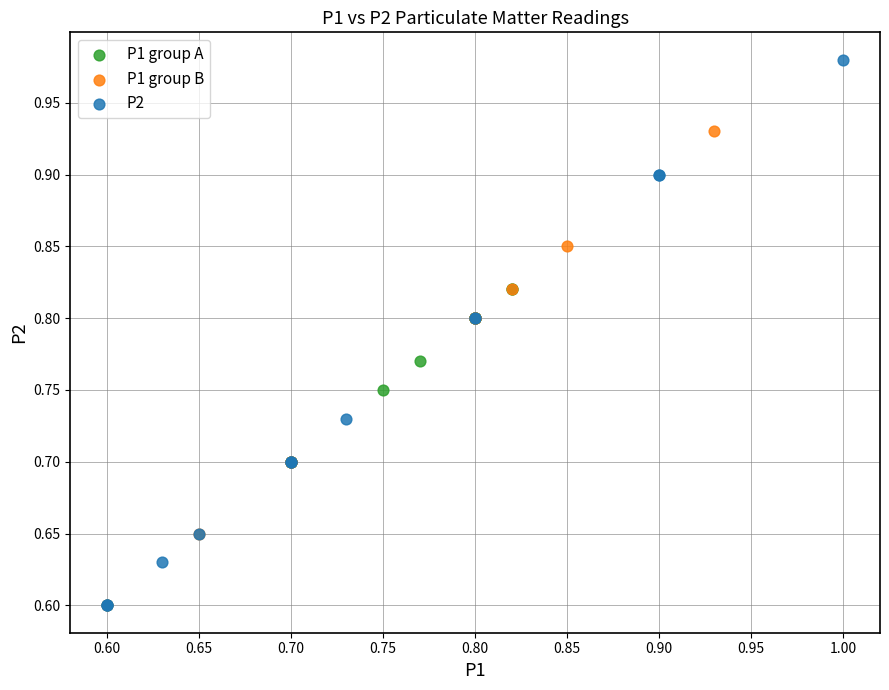

Which series has the largest Y range (max minus min)?

P2